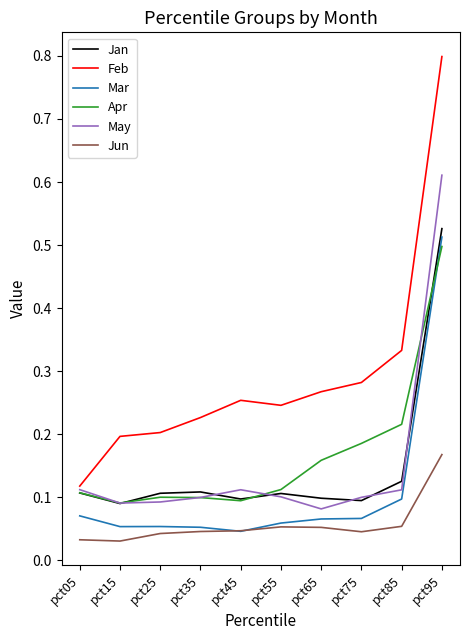

Between pct15 and pct95, which series saw the biggest shift?

Feb